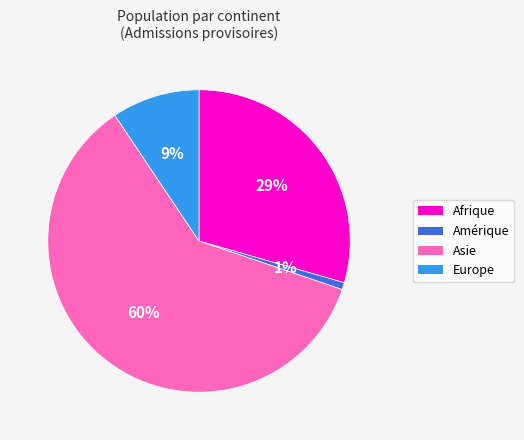

Is it true that Asie is 53% of the pie?

False